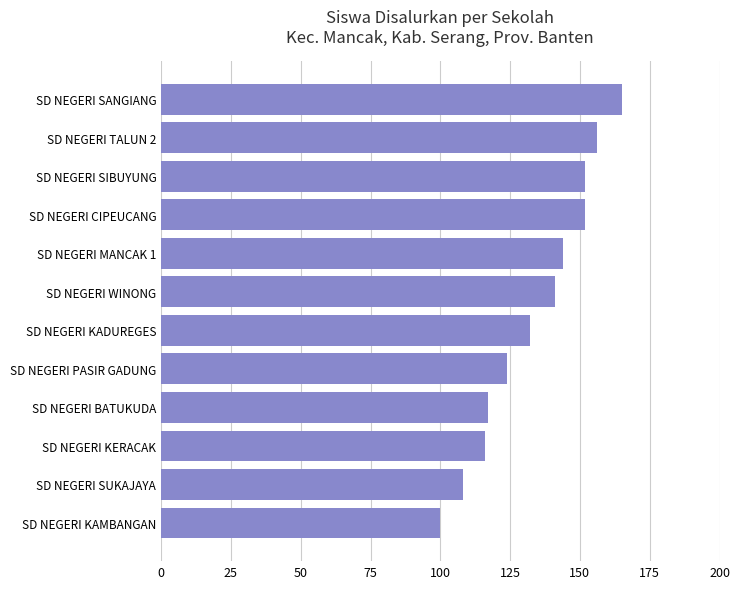

Approximately how many times larger is the value at SD NEGERI KAMBANGAN compared to SD NEGERI SIBUYUNG?

0.7